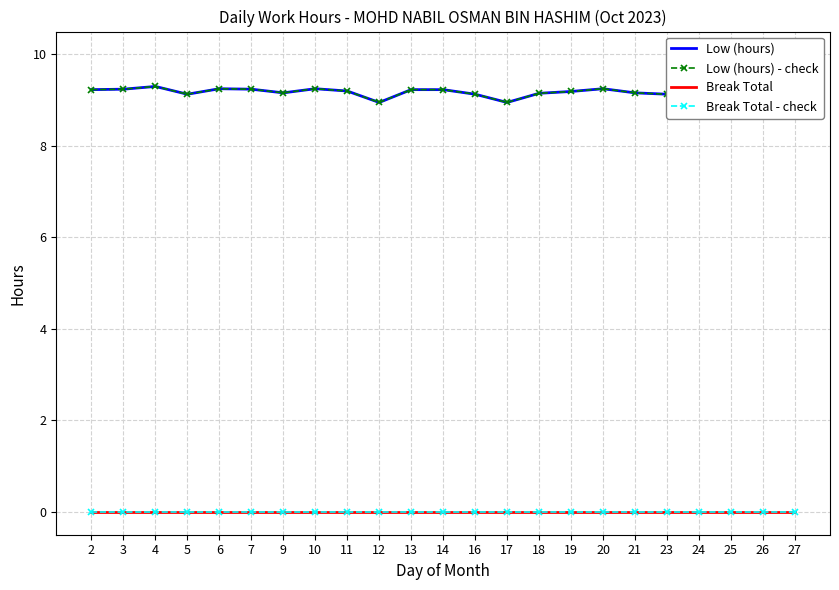

What is the maximum value shown in the chart?

9.4